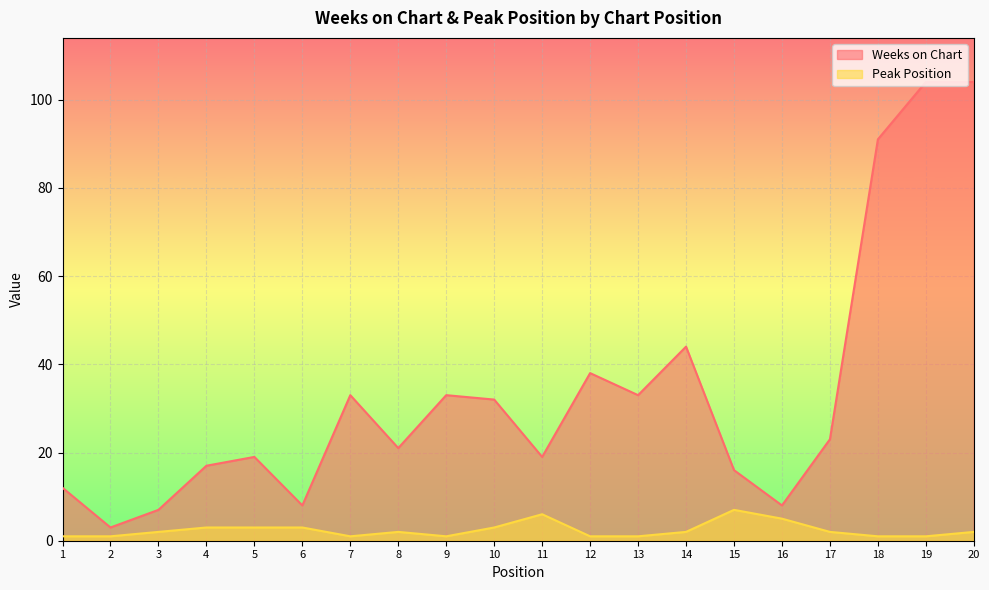

What value does the Peak Position series have at 4?

3